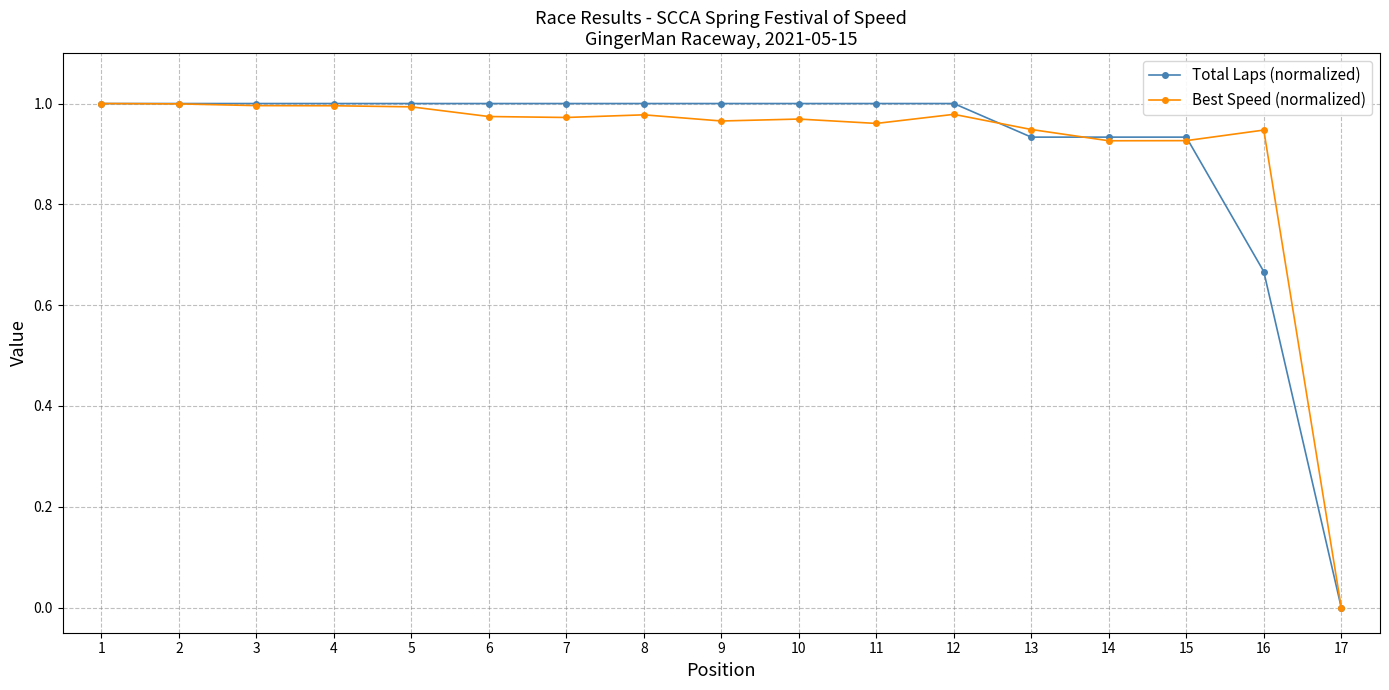

Is it true that Best Speed (normalized) equals 1.5 at 10?

False